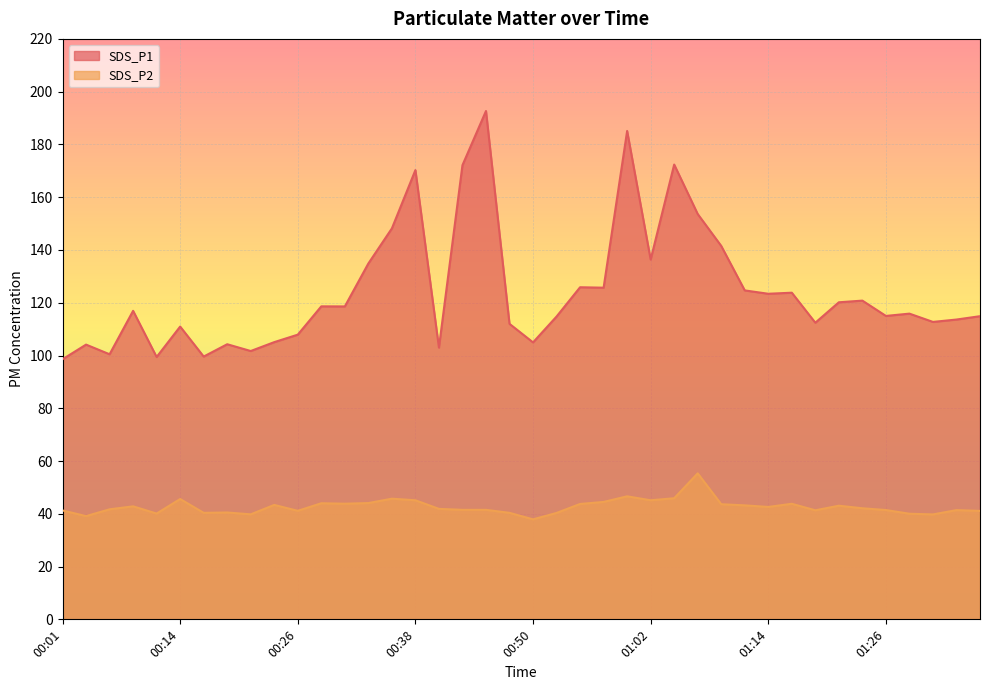

What is the average value of the SDS_P1 series?

124.4